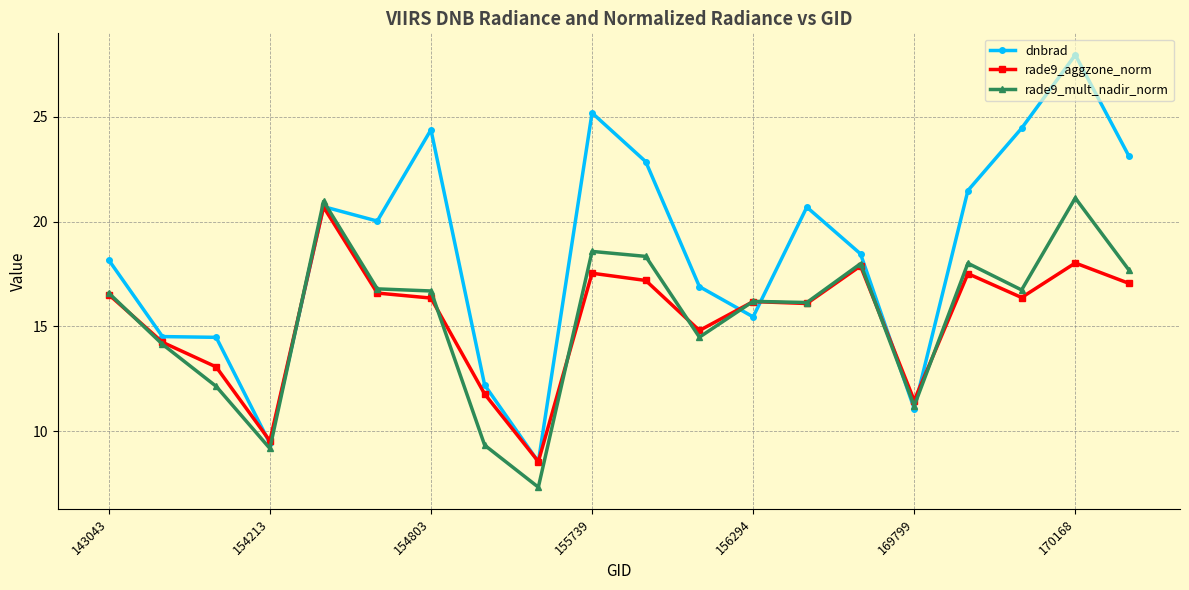

Which series has the largest total across all categories?

dnbrad